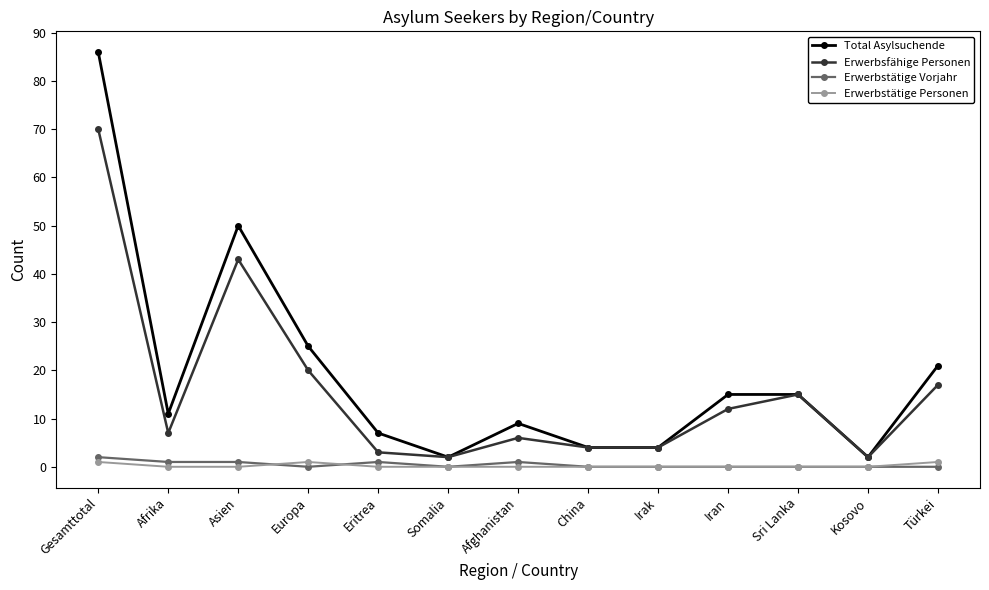

What is the difference between the Erwerbsfähige Personen values at Eritrea and Iran?

9